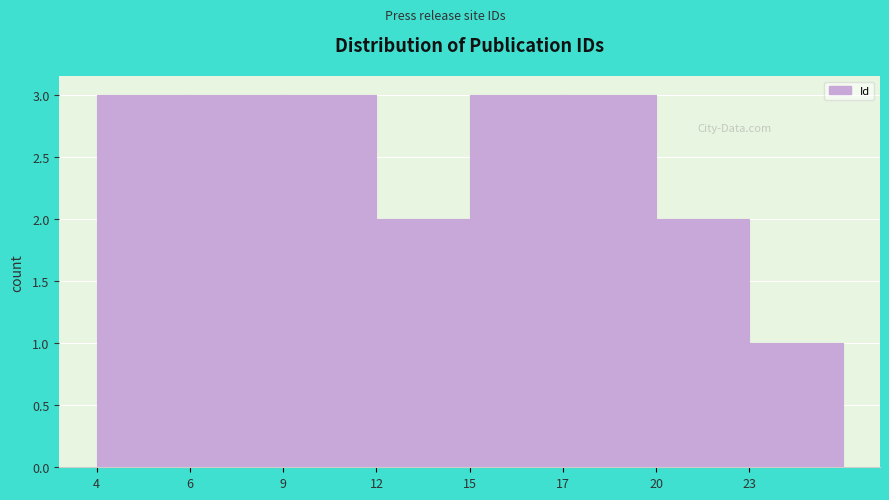

Reading left to right, what are all the values shown in this chart?

3	3	3	2	3	3	2	1